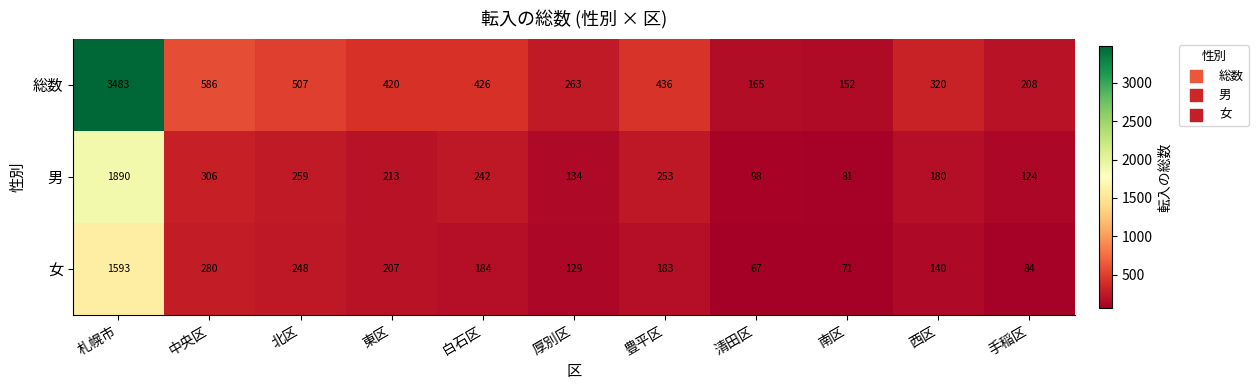

Where is 女 nearest to the value 830?

中央区